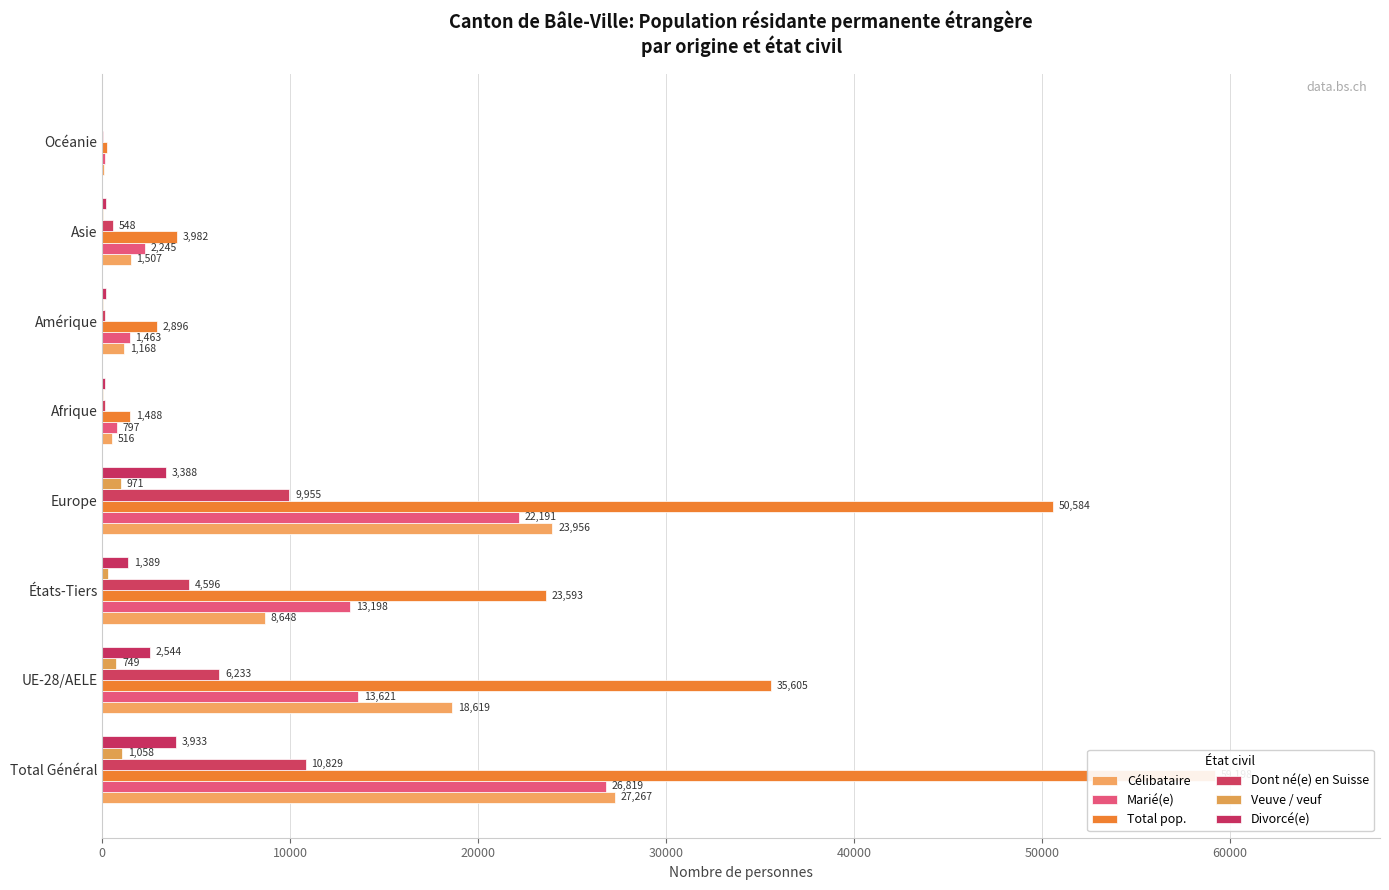

Does the chart contain any negative values?

No